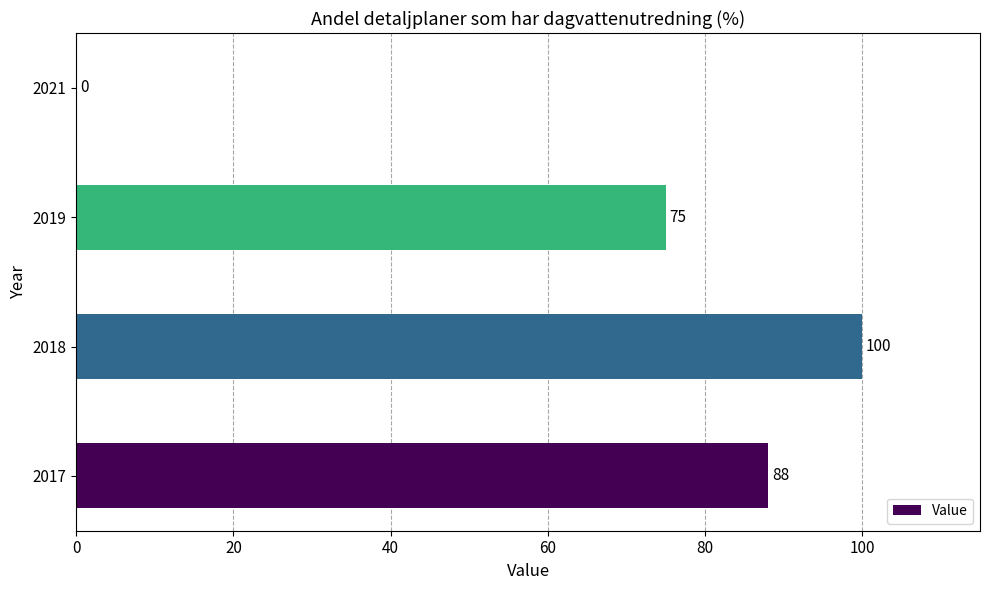

How many values are between 75 and 100?

3